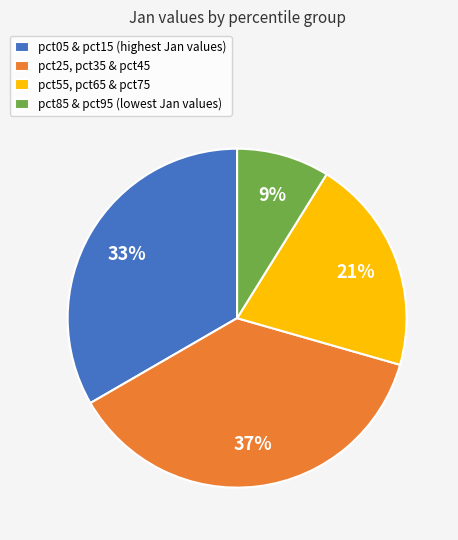

To the nearest percent, what is the difference between the largest and smallest slice percentages?

28%